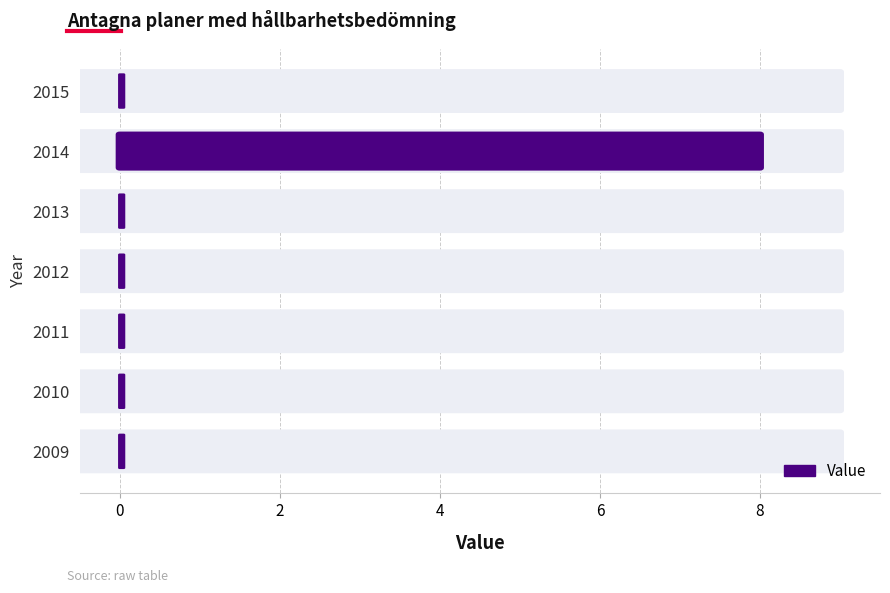

How many categories are shown in the chart?

7